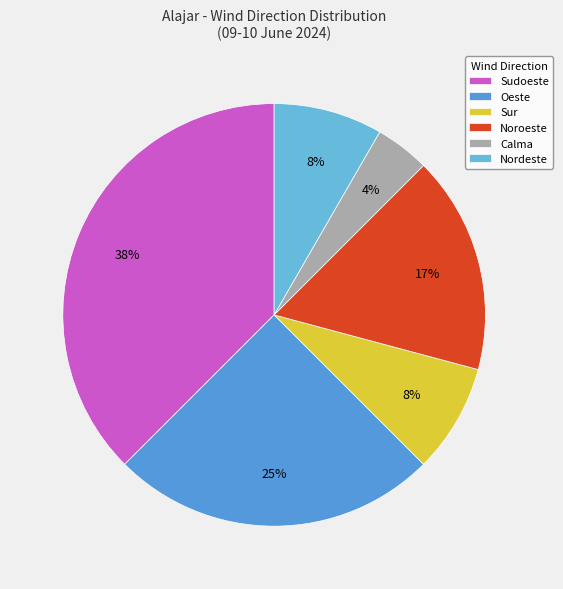

Approximately how many times larger is the value at Nordeste compared to Calma?

2.0